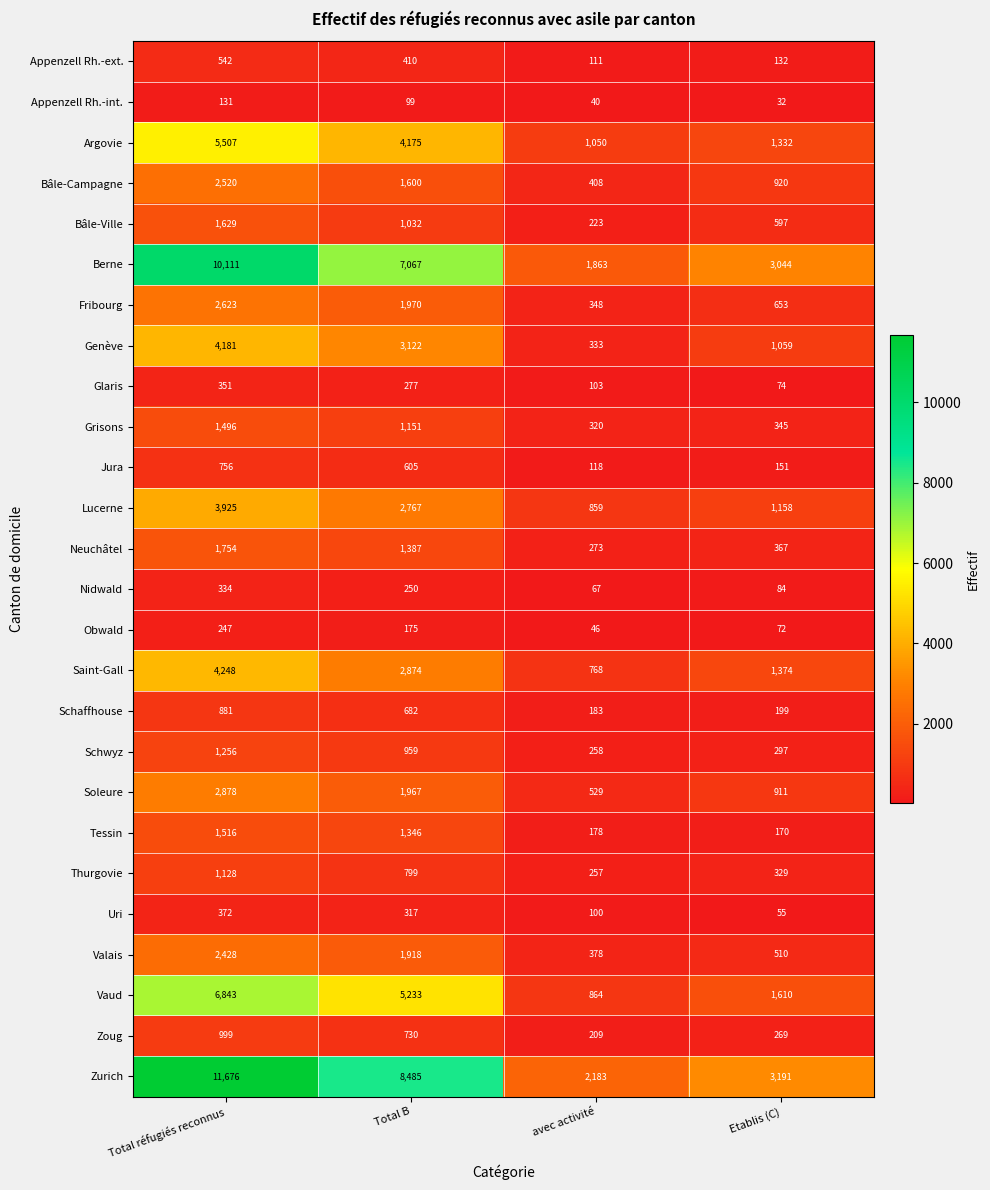

Which series has the largest total across all categories?

Zurich